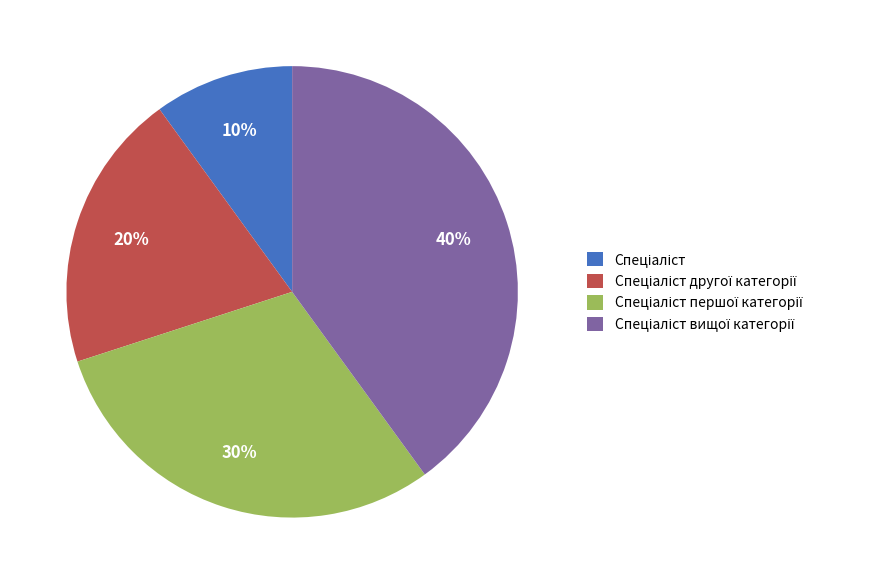

How many segments does this pie chart have?

4